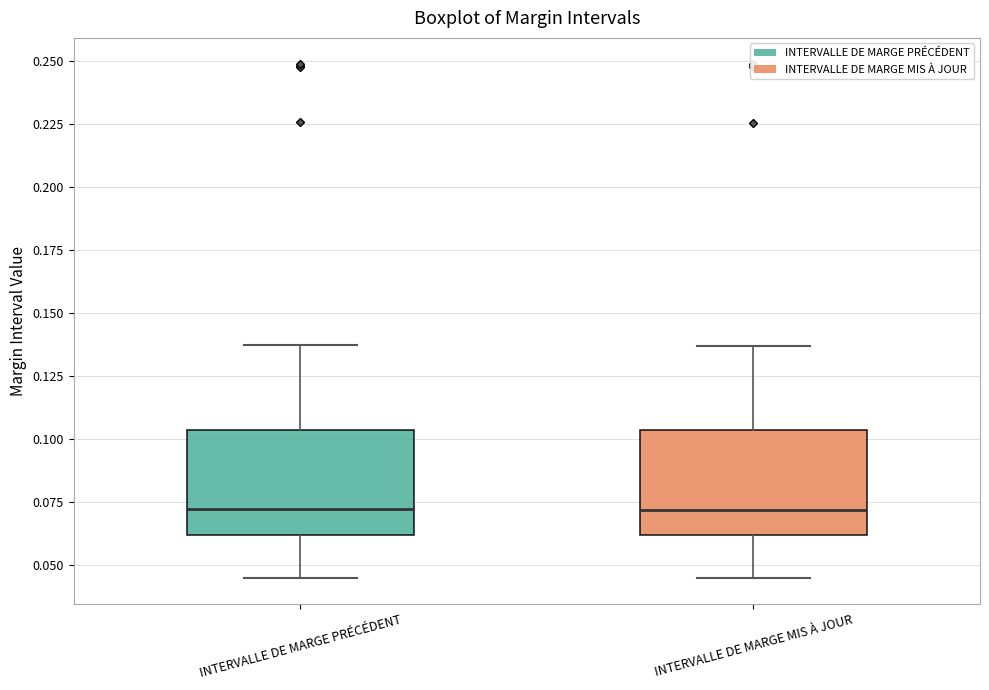

Where is the lower edge of the box for INTERVALLE DE MARGE MIS À JOUR on the y-axis? The values are not printed on the chart, so give them approximately, as read against the axis.

0.060